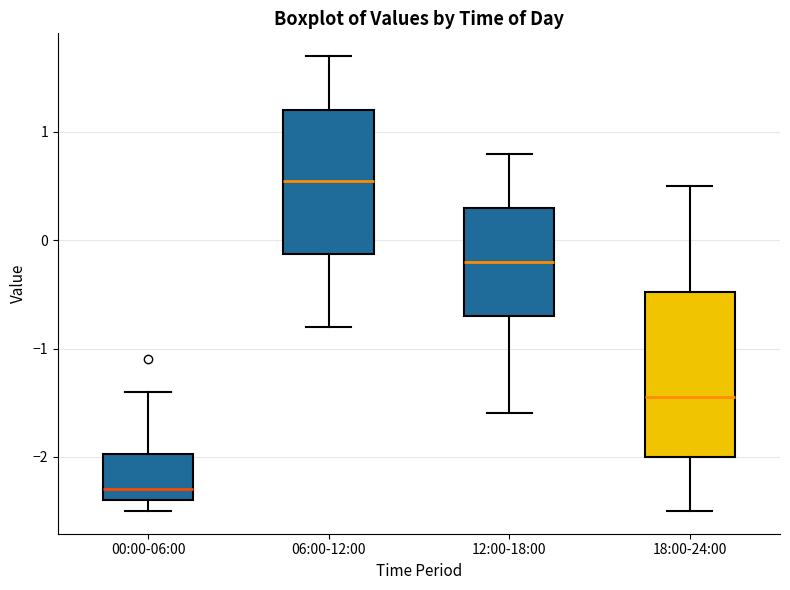

Reading left to right, read every box against the y-axis: the position of its median line, the range the box covers, and the ends of its whiskers. The values are not printed on the chart, so give them approximately, as read against the axis.

00:00-06:00: median -2.3, box -2.4 to -2.0, whiskers -2.5 to -1.4
06:00-12:00: median 0.6, box -0.1 to 1.2, whiskers -0.8 to 1.7
12:00-18:00: median -0.2, box -0.7 to 0.3, whiskers -1.6 to 0.8
18:00-24:00: median -1.4, box -2.0 to -0.5, whiskers -2.5 to 0.5